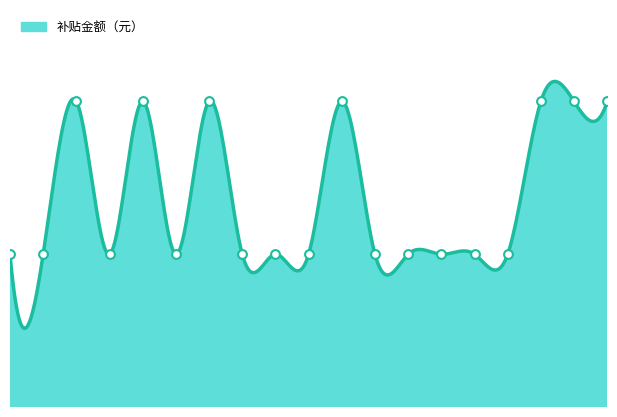

Between 职业资格四级（中级） and 职业资格三级（高级）, which is larger?

职业资格三级（高级）